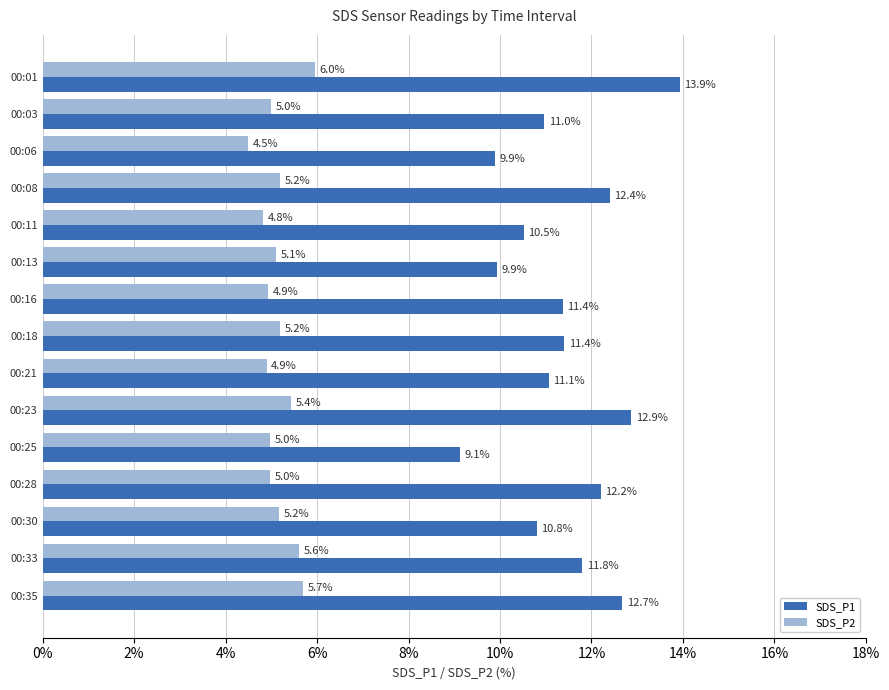

Which series changed the most between 00:01 and 00:23?

SDS_P1